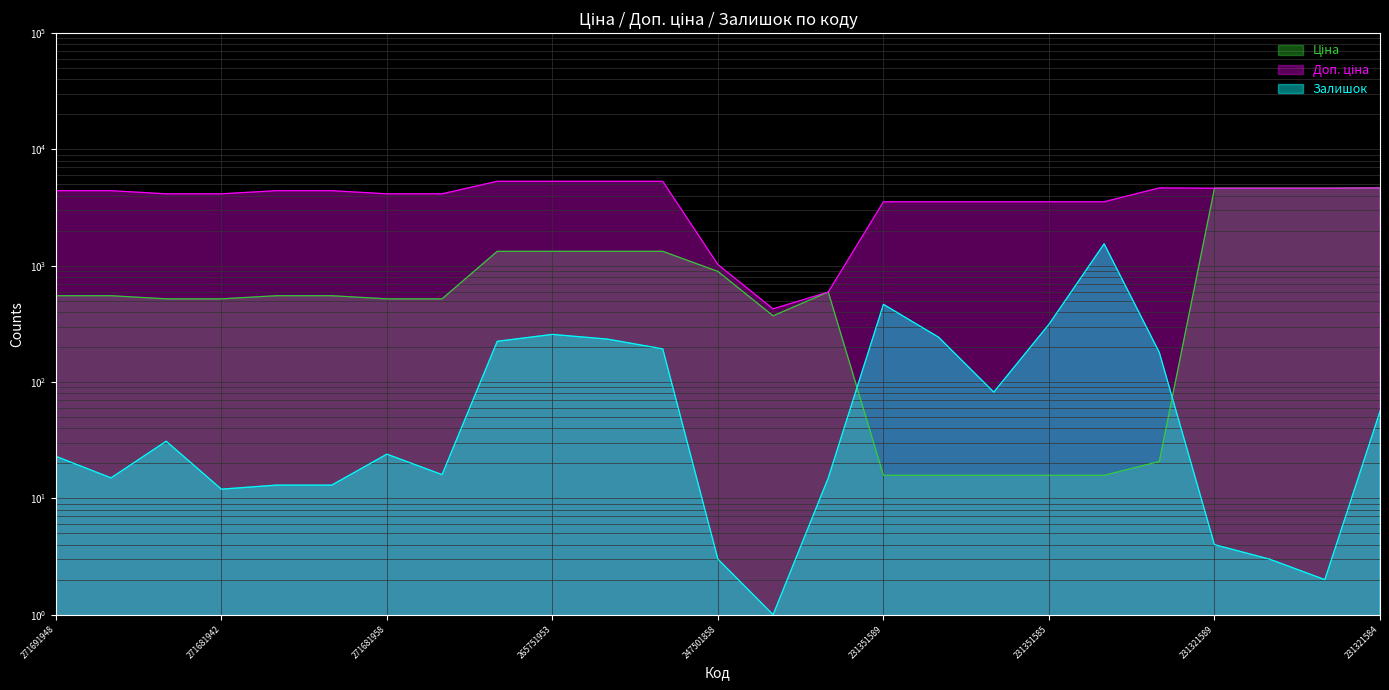

How many data points does each series have?

25